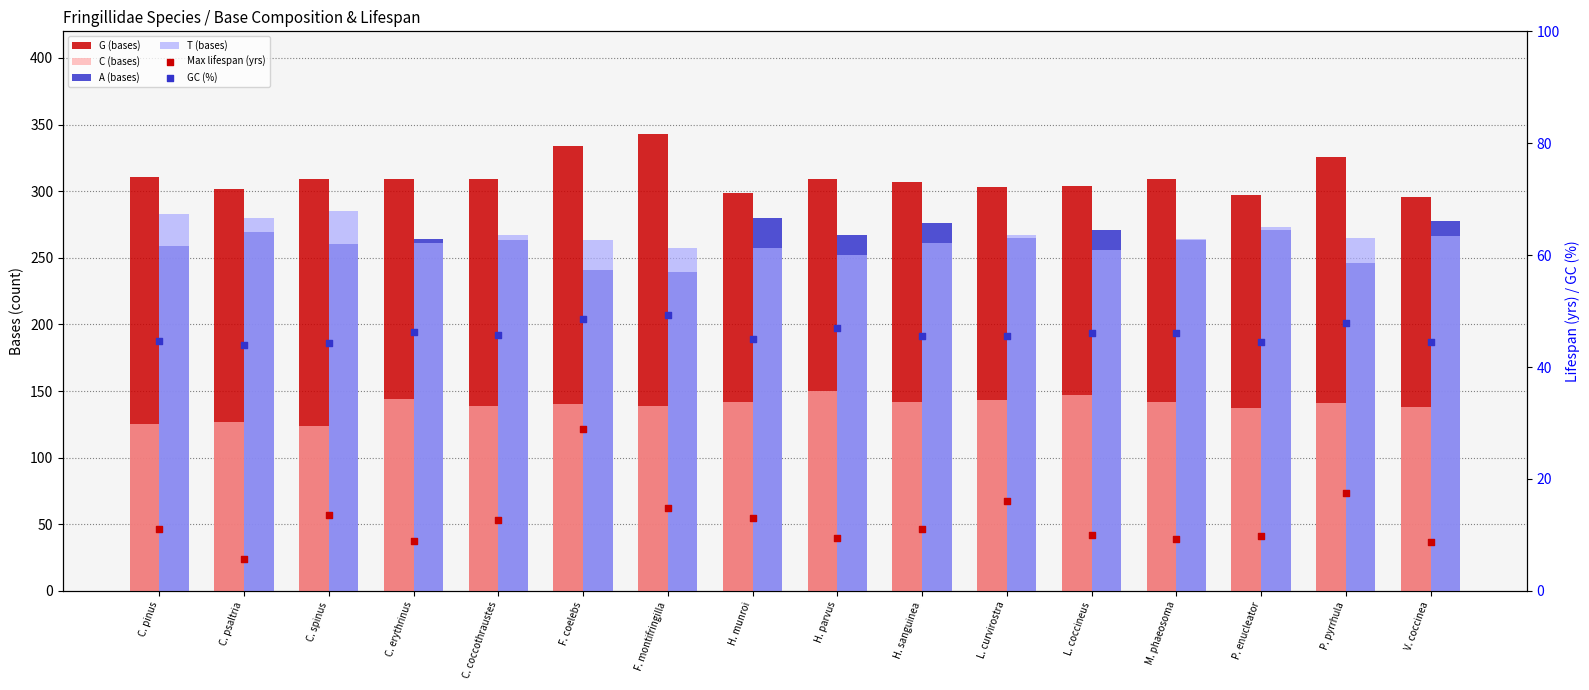

Which series reaches the minimum Y coordinate?

Max lifespan (yrs)